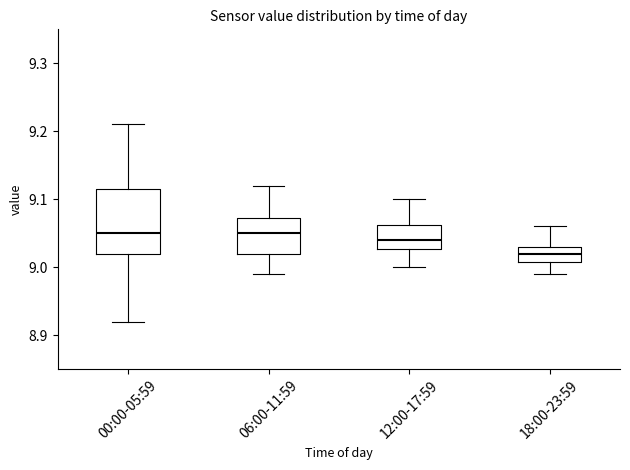

Which box is the tallest, from its lower edge to its upper edge?

00:00-05:59